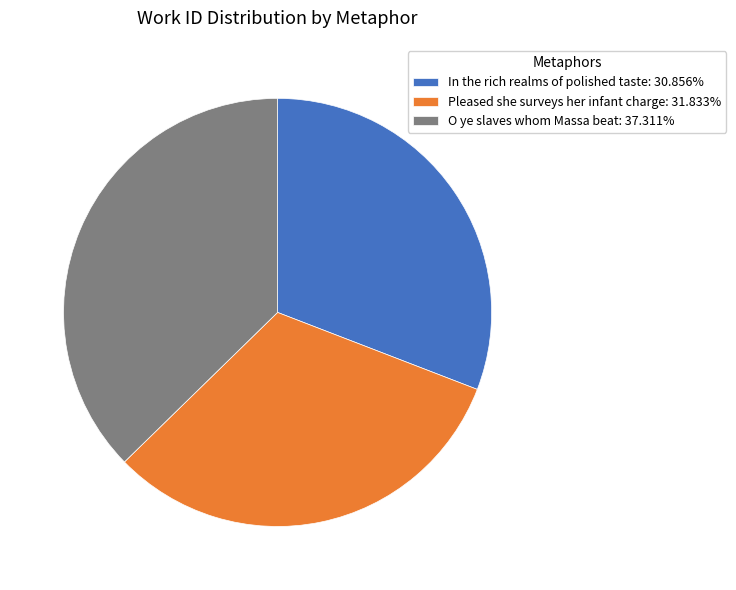

Is the sum of In the rich realms of polished taste: 30.856% and Pleased she surveys her infant charge: 31.833% greater than half?

Yes